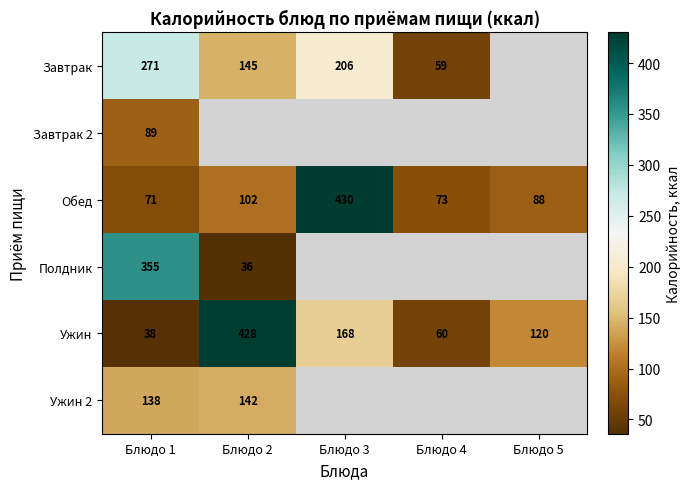

At which category is the sum across all series the highest?

Блюдо 1